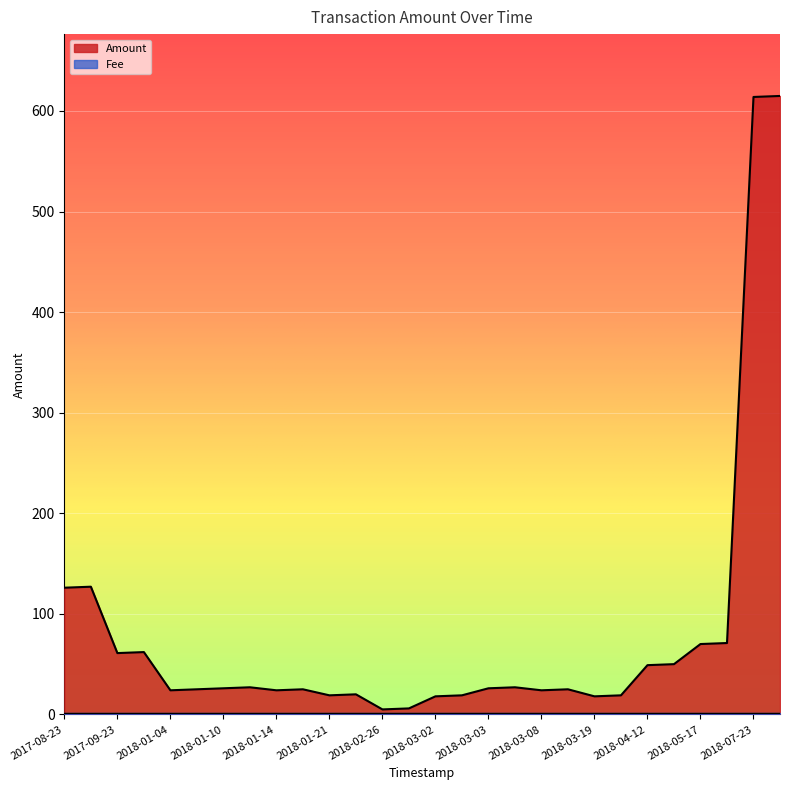

Read the value at 2018-05-17.

70.0